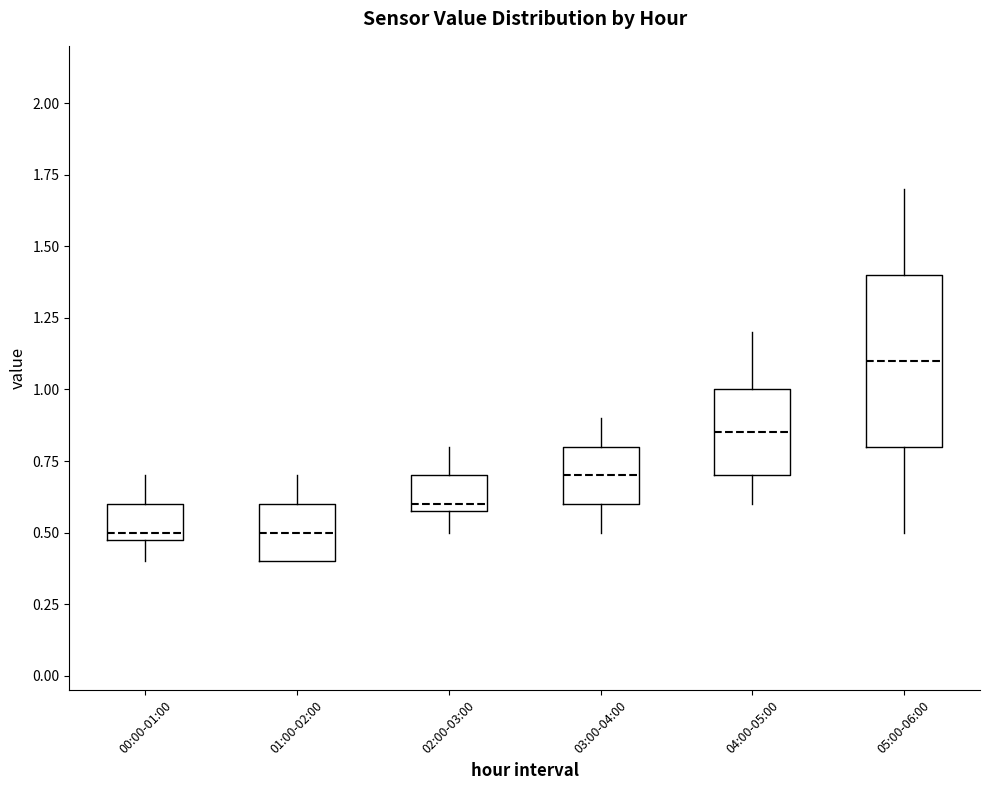

Which box is the tallest, from its lower edge to its upper edge?

05:00-06:00